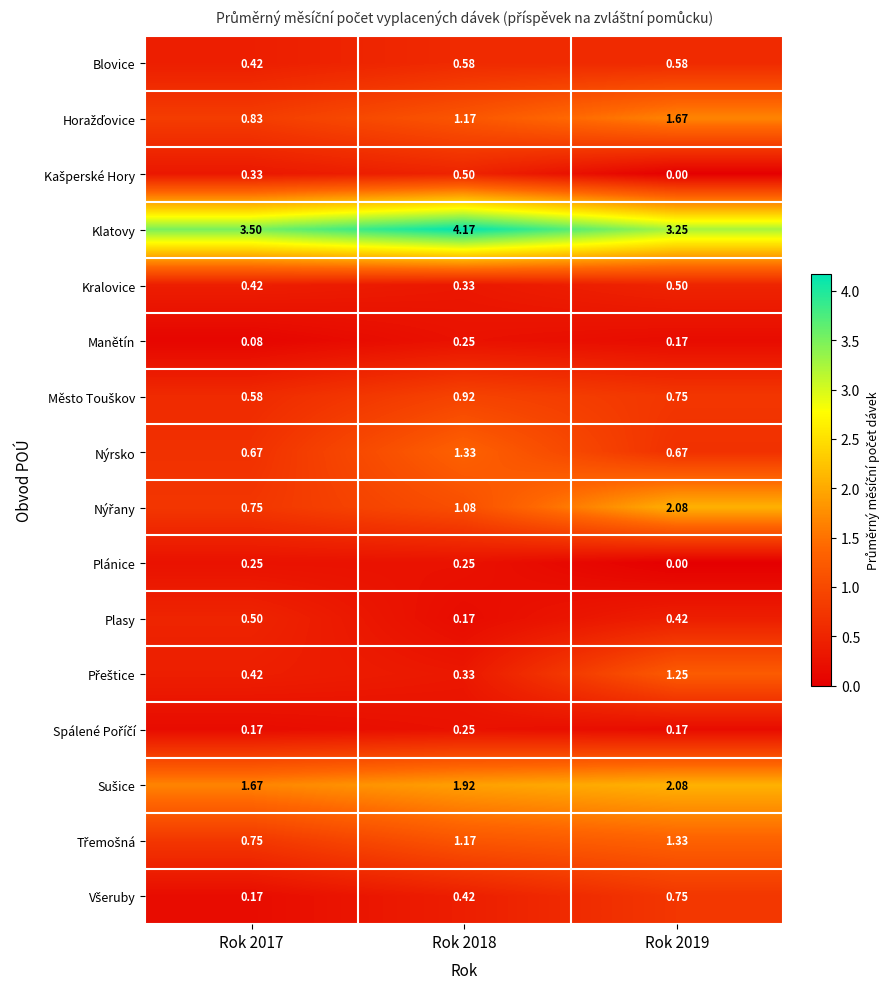

Which series has the largest total across all categories?

Klatovy